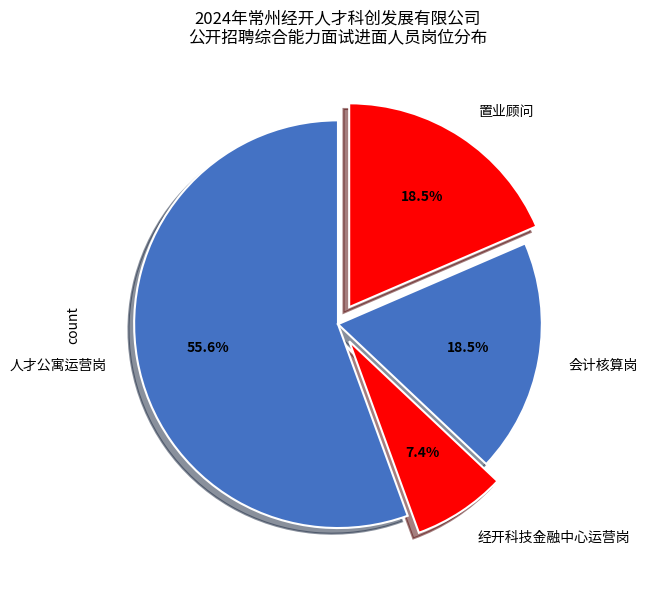

Do 经开科技金融中心运营岗 and 人才公寓运营岗 together represent more than half of the pie?

Yes